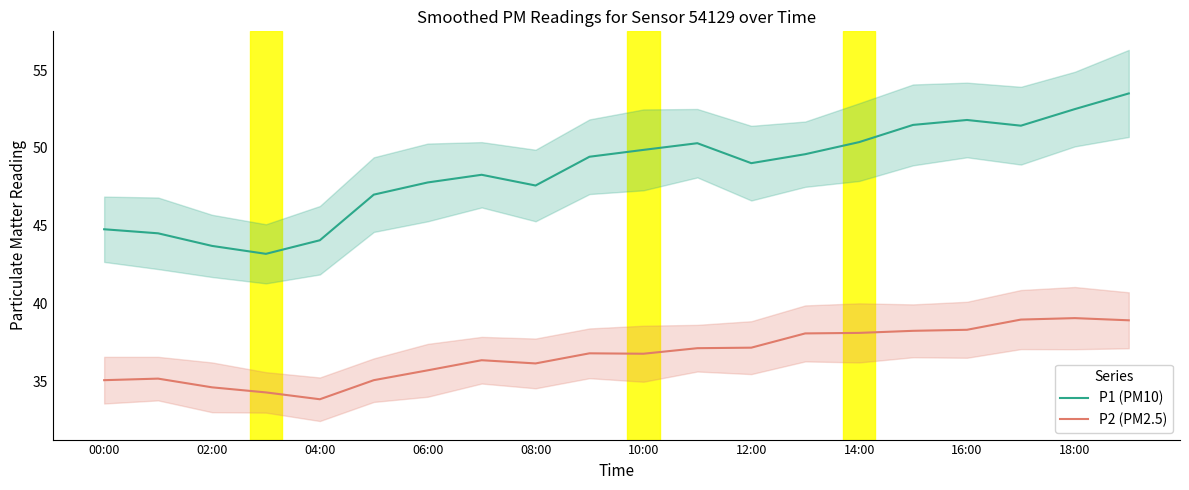

What is the lowest value of the P2 (PM2.5) series?

33.8